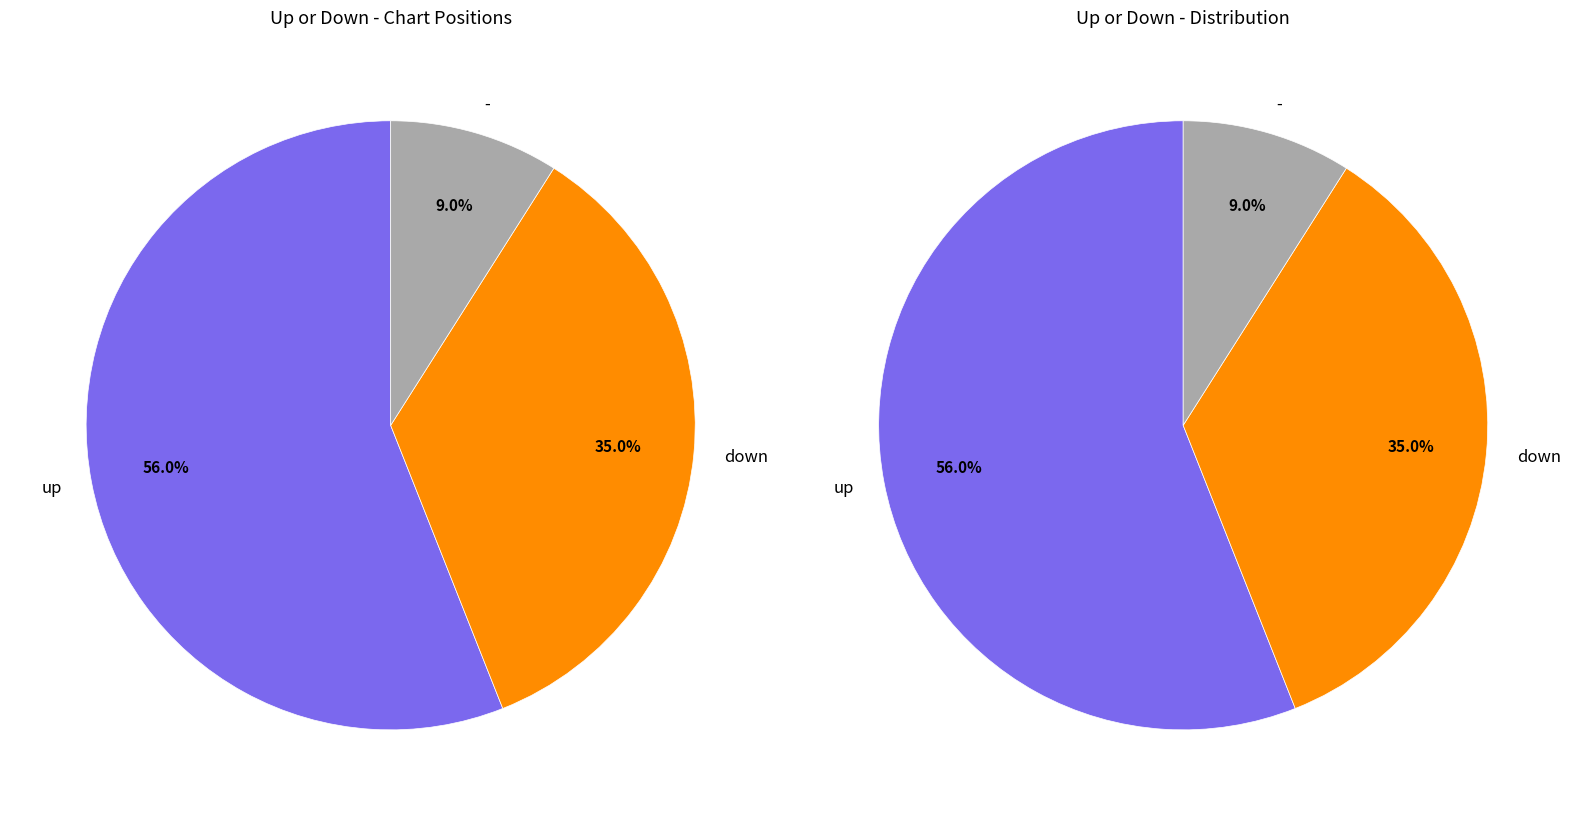

To the nearest percent, what percentage of the pie is -?

9%